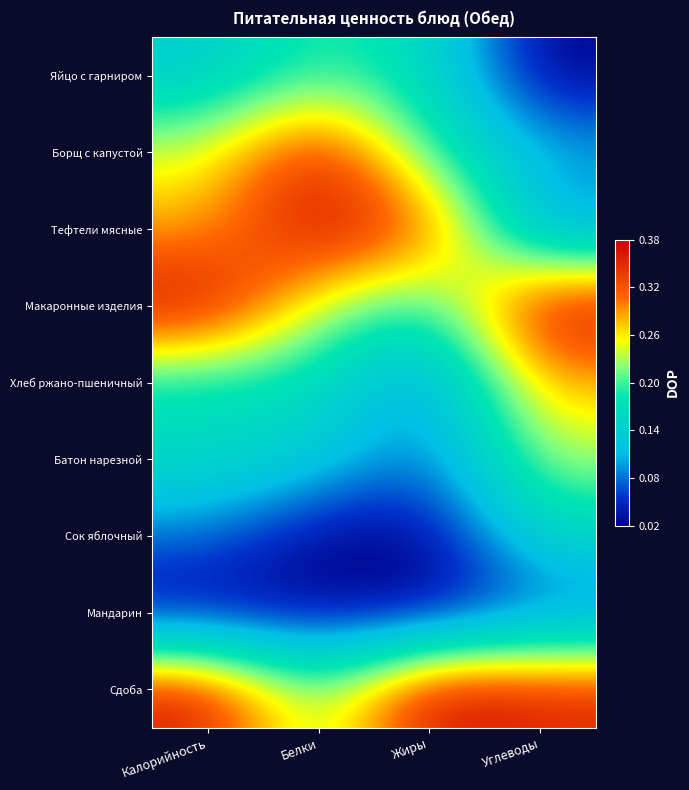

At which category is the sum across all series the highest?

Калорийность